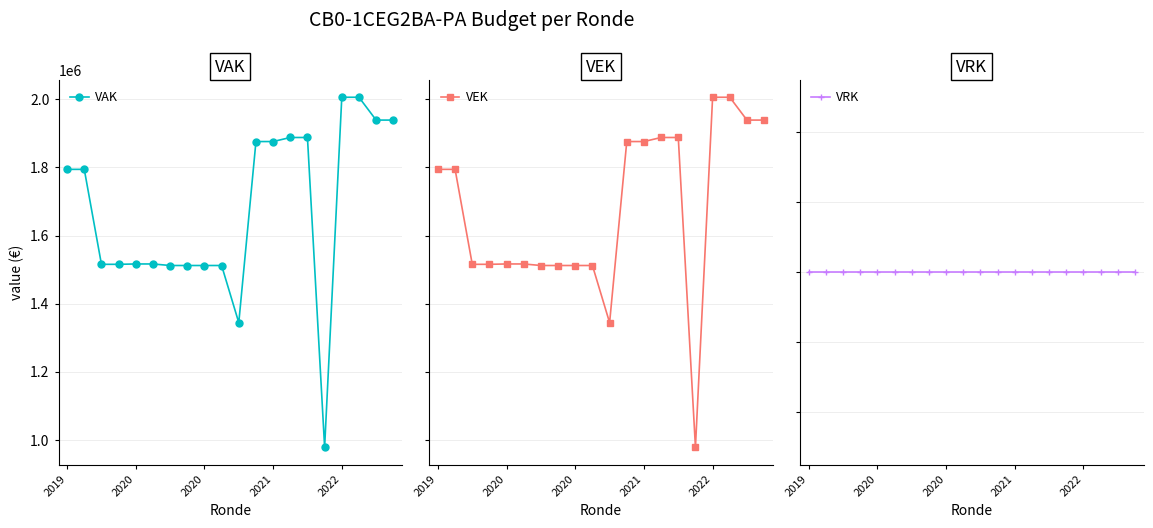

How many data points in VAK are less than 1794237?

10